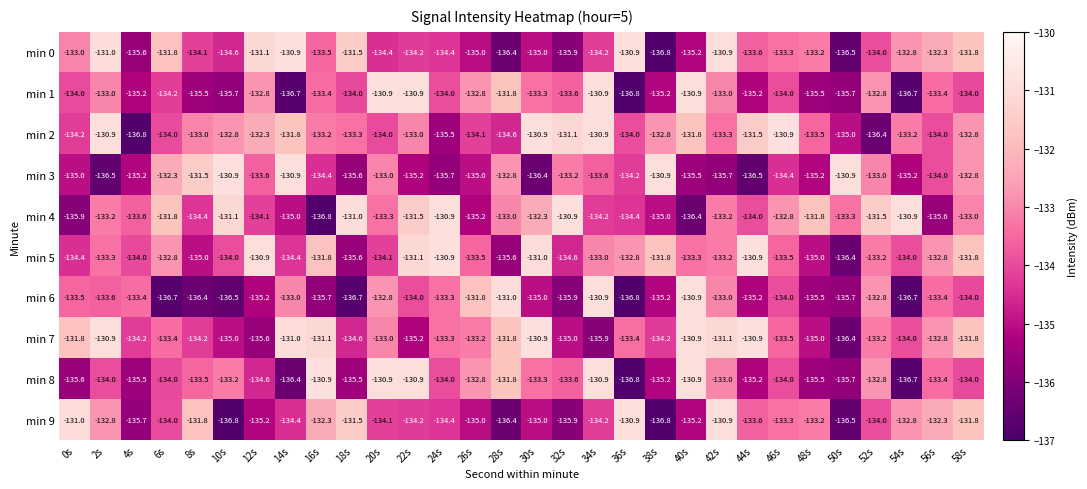

The min 0 series shows -31.1 at 48s. True or false?

False